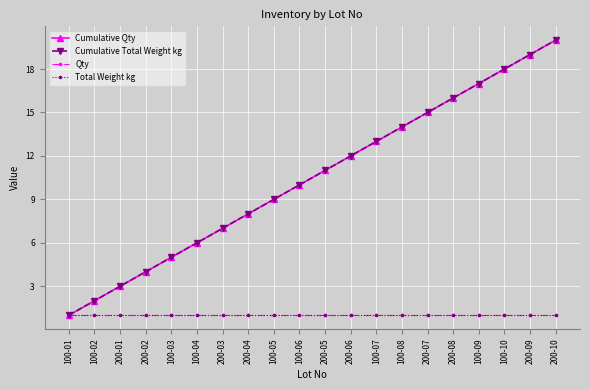

Rank the series at 200-05 from highest to lowest value.

Cumulative Qty, Cumulative Total Weight kg, Qty, Total Weight kg